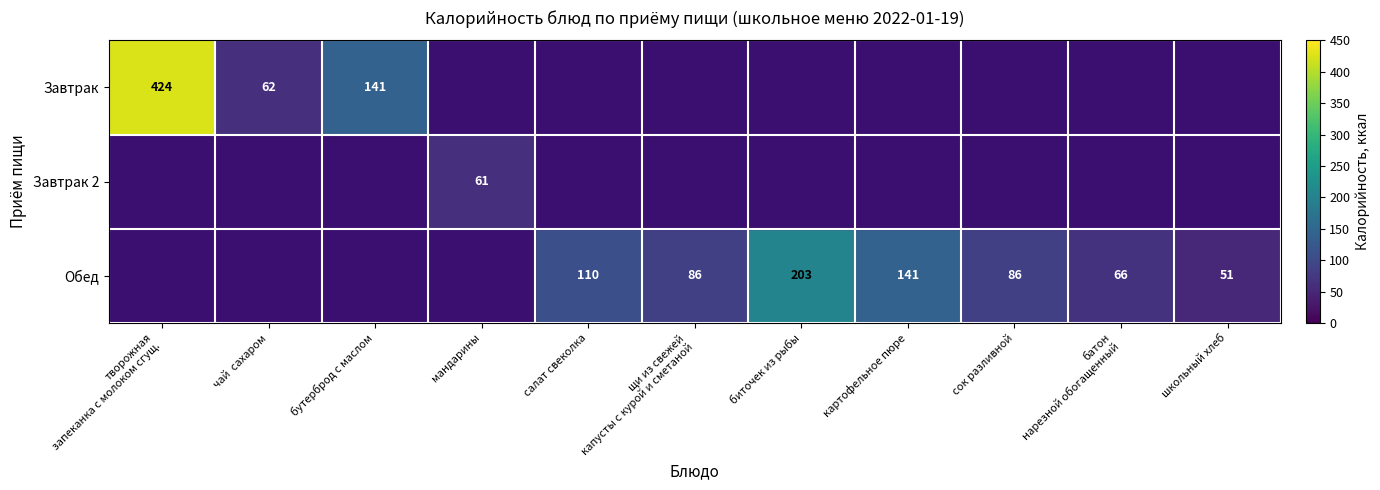

Is it true that Обед equals 24 at школьный хлеб?

False